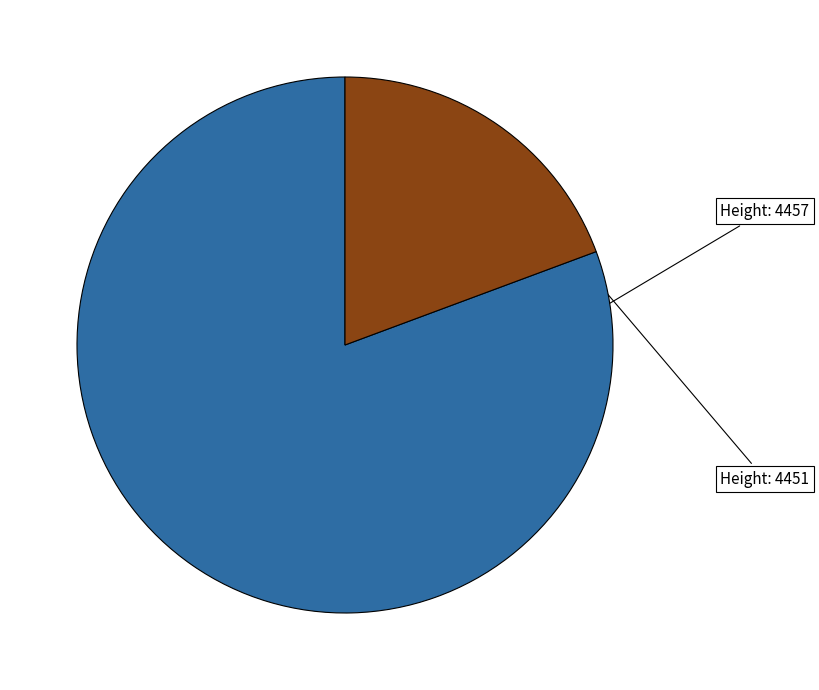

Count the number of slices in the pie.

2